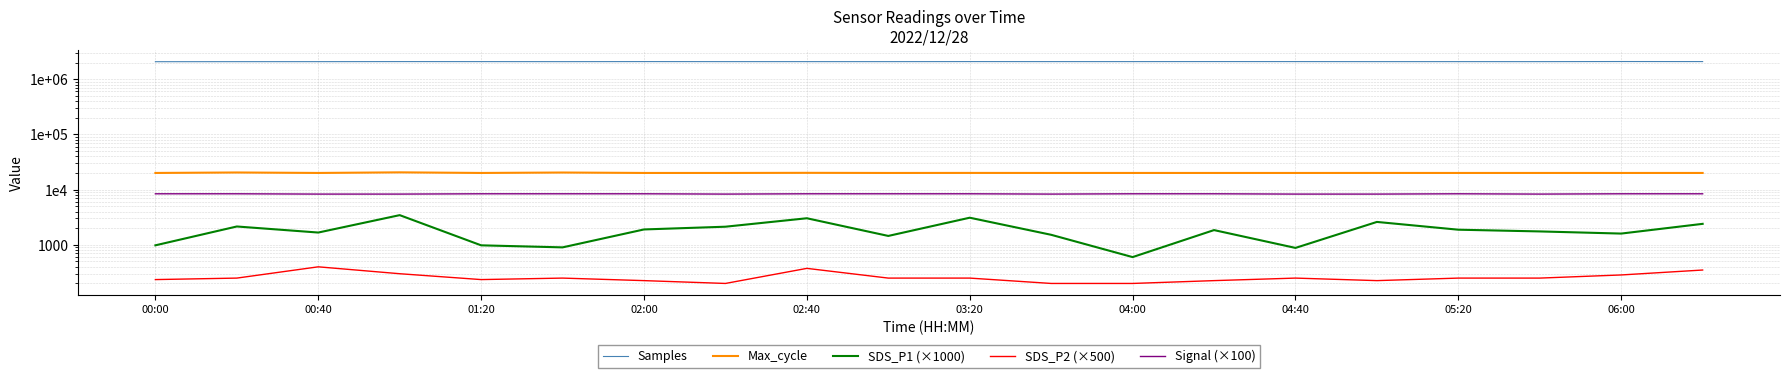

Which series has the widest spread of values?

Samples